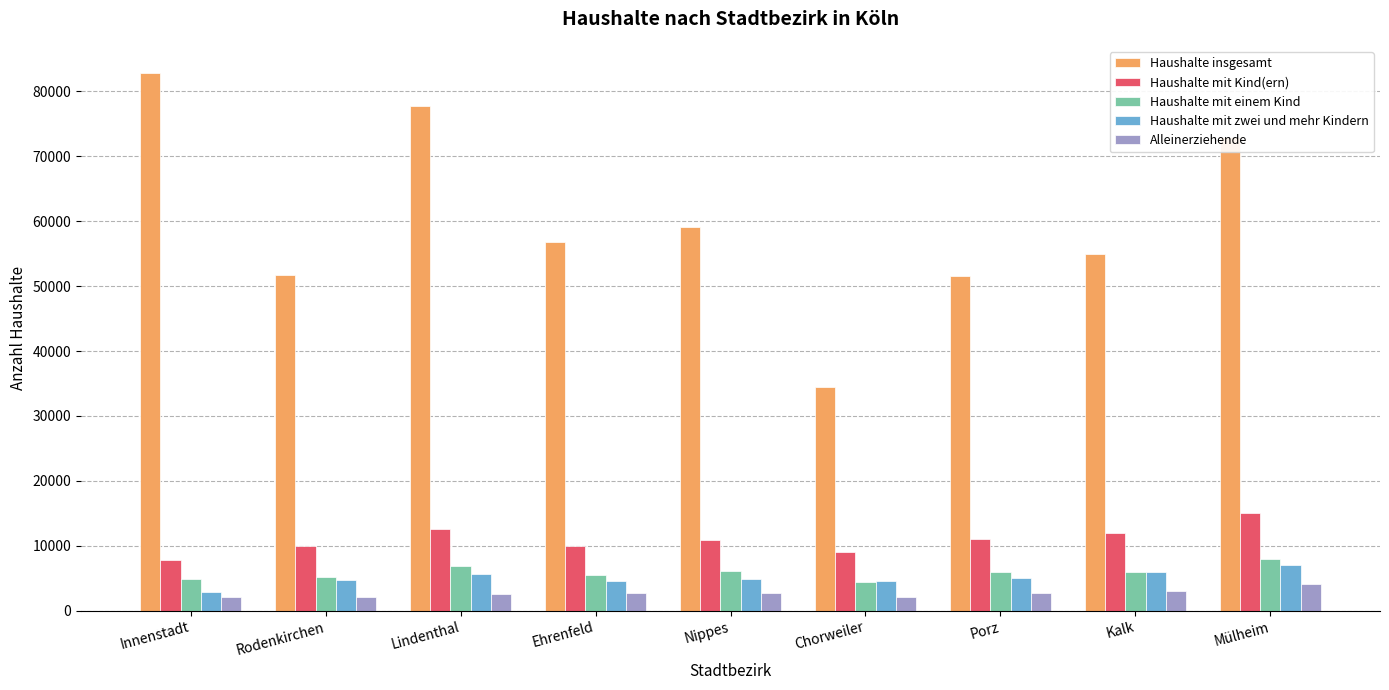

At which label does Haushalte mit einem Kind first exceed 5947?

Lindenthal